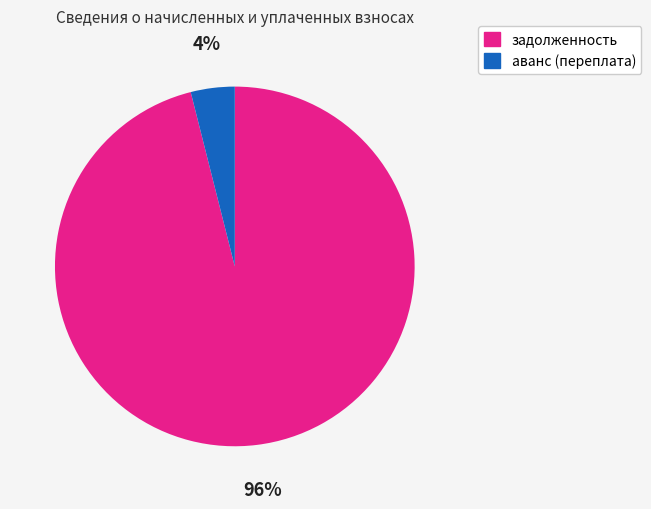

Is it true that задолженность is 96% of the pie?

True